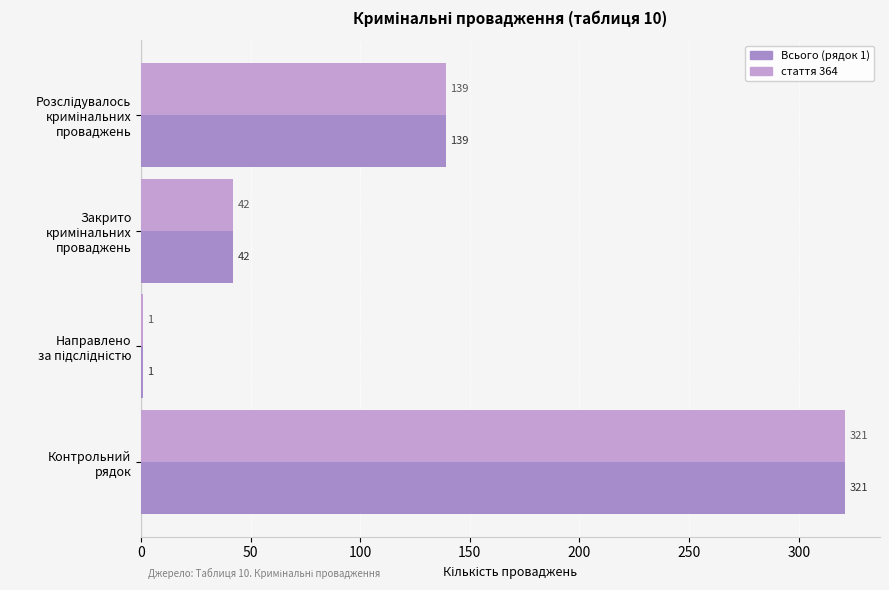

Count the number of data series in this chart.

2